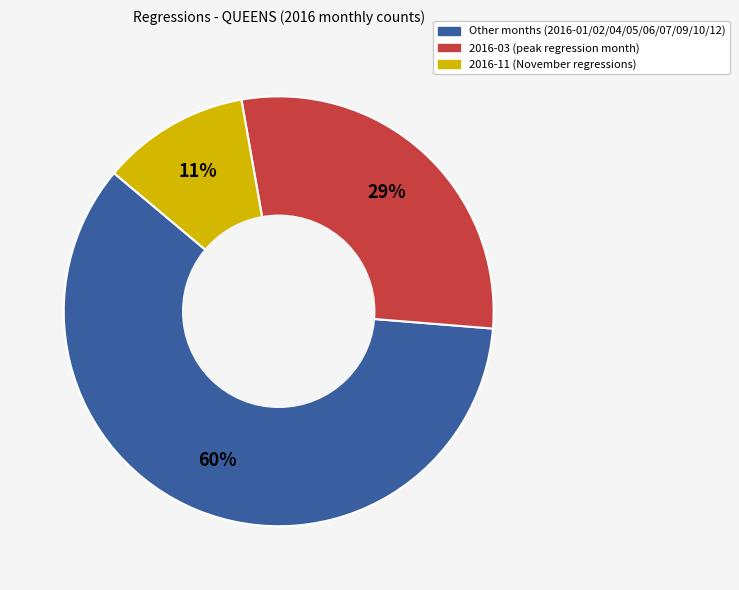

To the nearest percent, what is the difference between the largest and smallest slice percentages?

49%